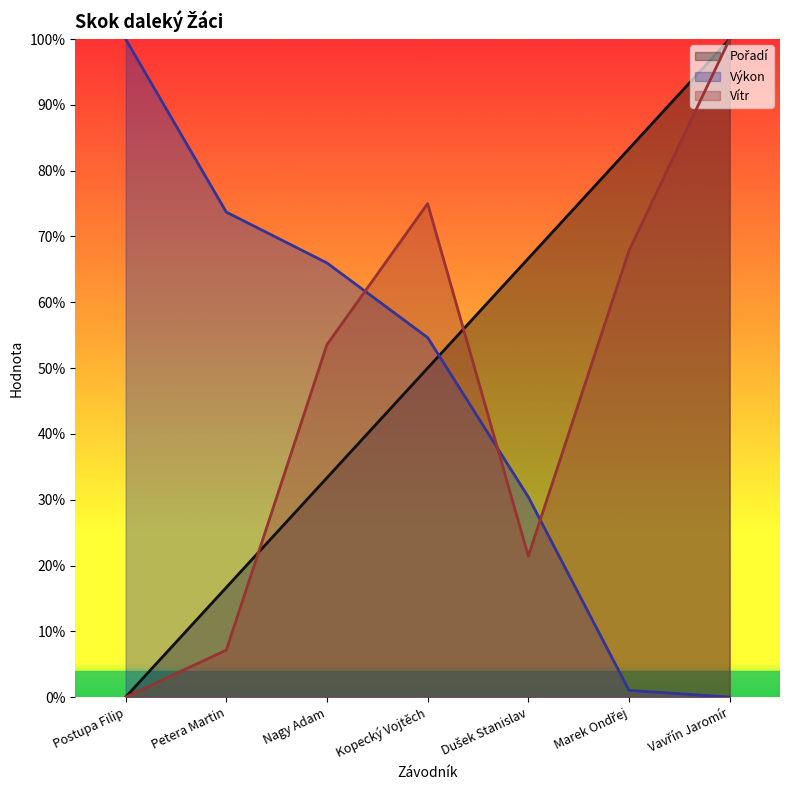

Count the number of categories in the chart.

7